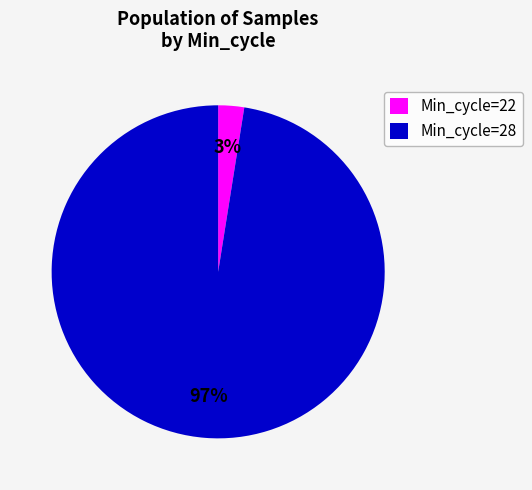

Rank the categories by value from lowest to highest.

Min_cycle=22, Min_cycle=28